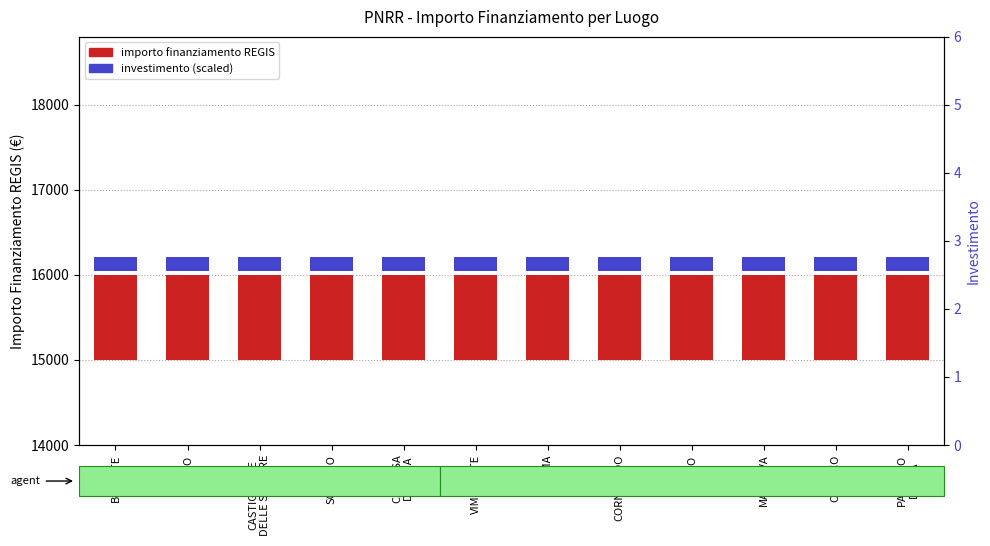

What are all the series names shown in the legend?

importo finanziamento REGIS, investimento (scaled)